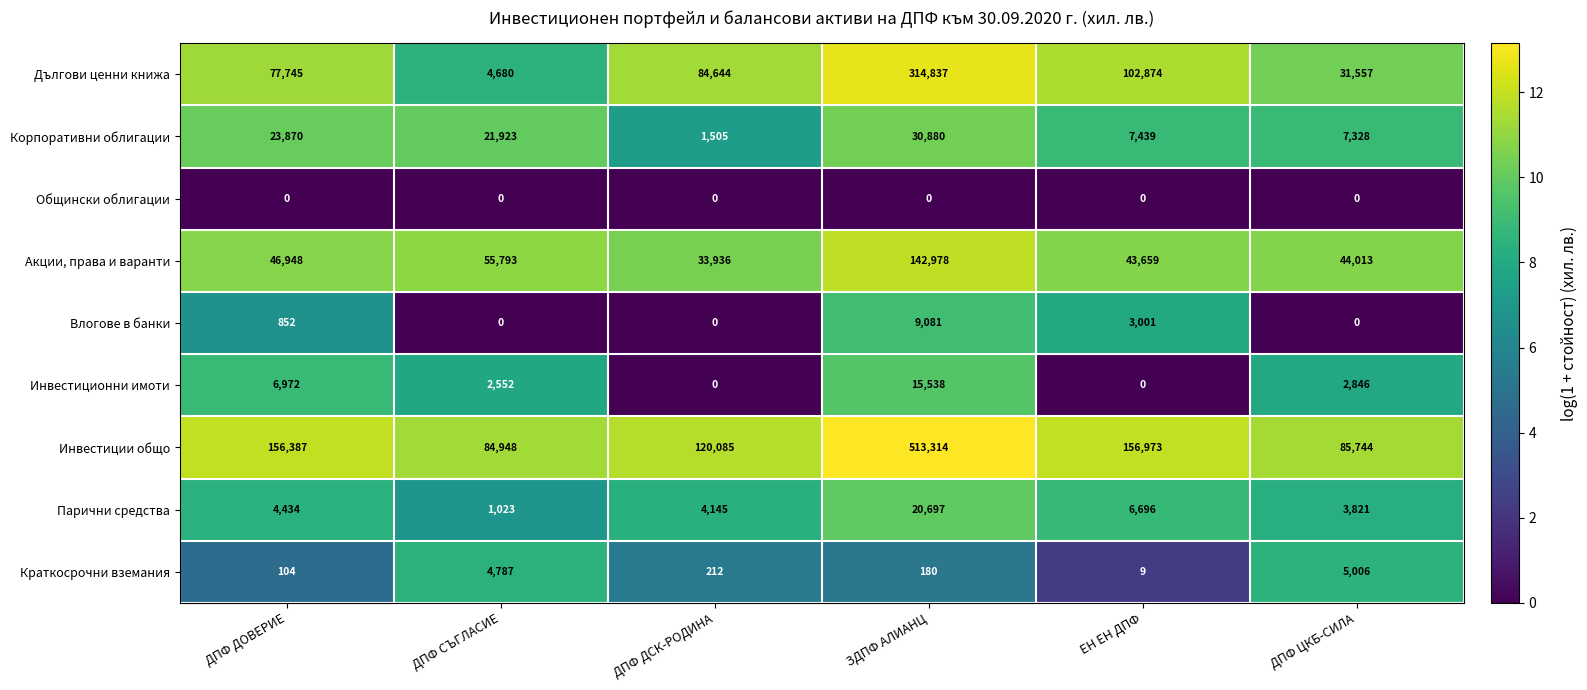

Which series has the largest total across all categories?

Инвестиции общо